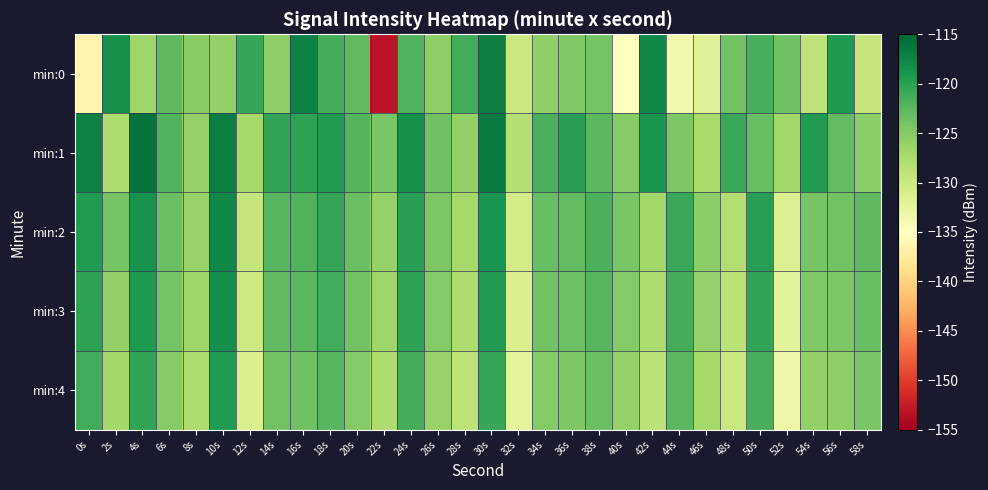

At which category is the sum across all series the highest?

30s